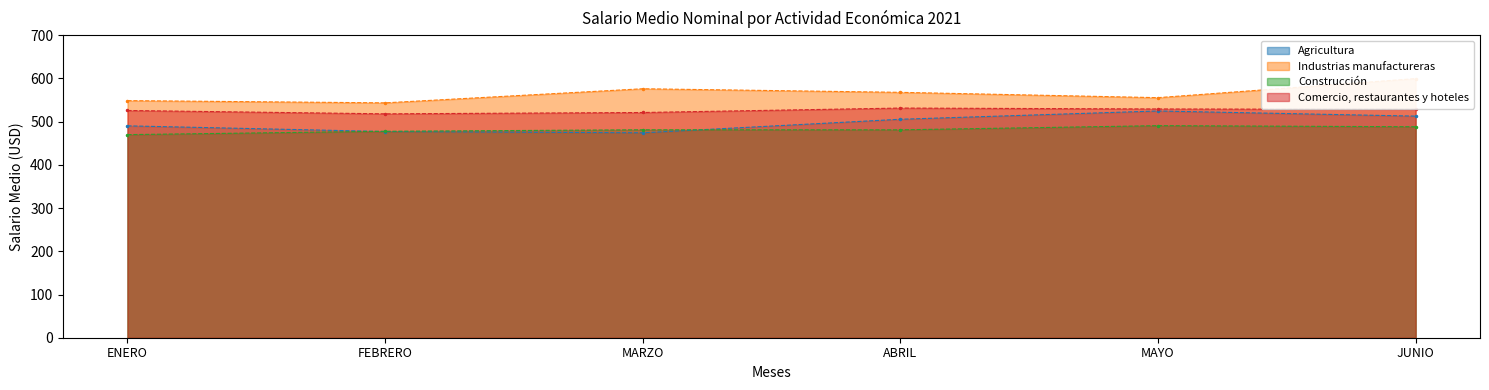

Is the value of Industrias manufactureras at JUNIO greater than the value of Construcción at FEBRERO?

Yes